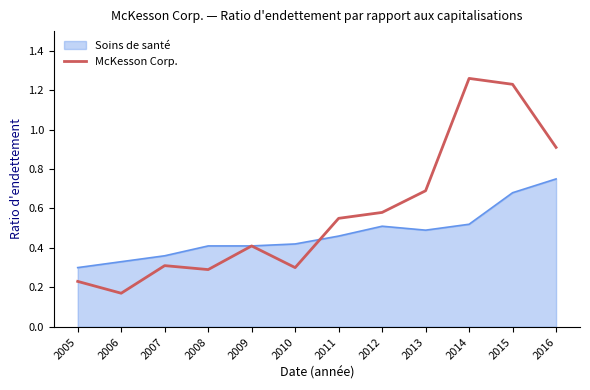

Which series has the largest range (max minus min)?

McKesson Corp.